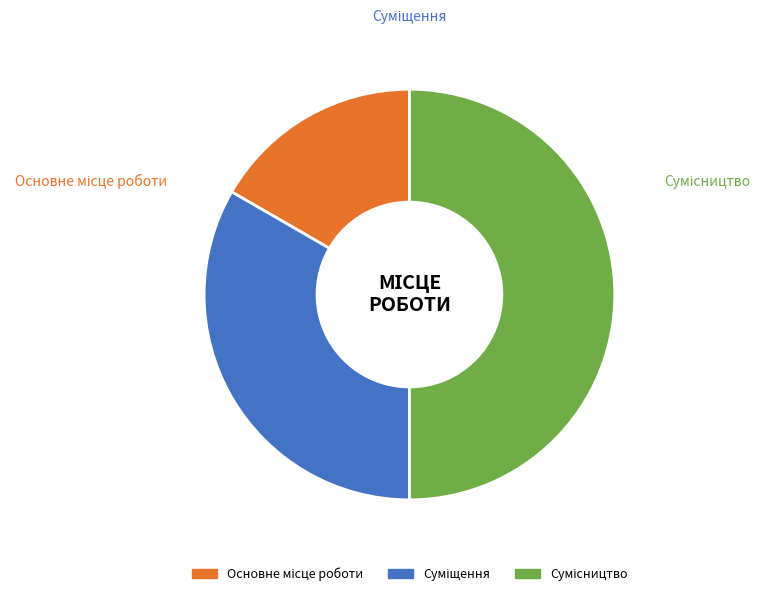

To the nearest percent, what is the average slice percentage?

33%